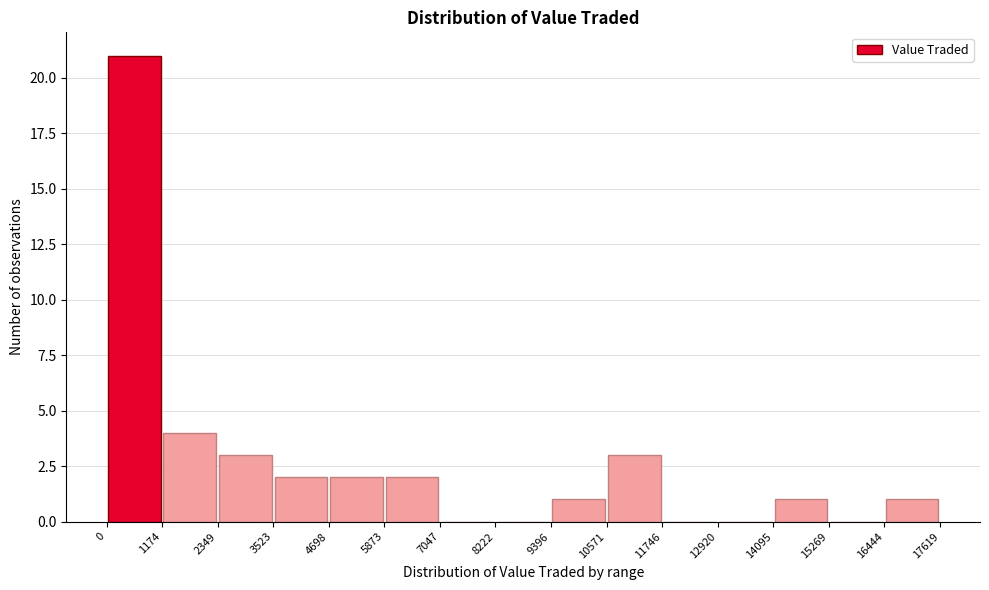

Reading left to right, transcribe this chart: for each bar, give the range it covers on the x-axis and its height. The values are not printed on the chart, so give them approximately, as read against the axis.

0 to 1174: 21
1174 to 2349: 4
2349 to 3523: 3
3523 to 4698: 2
4698 to 5873: 2
5873 to 7047: 2
7047 to 8222: 0
8222 to 9396: 0
9396 to 10571: 1
10571 to 11746: 3
11746 to 12920: 0
12920 to 14095: 0
14095 to 15269: 1
15269 to 16444: 0
16444 to 17619: 1